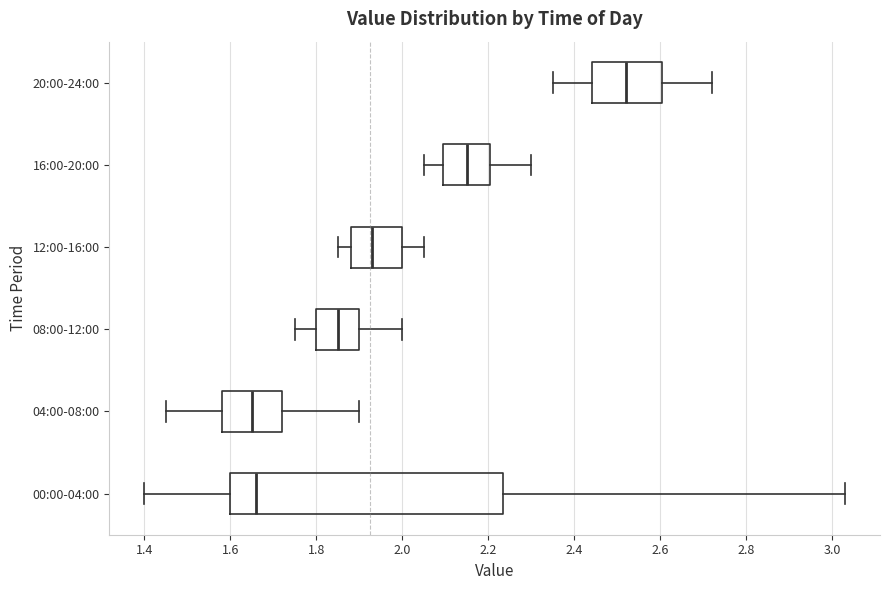

Where does the median line of the box for 00:00-04:00 sit on the x-axis? The values are not printed on the chart, so give them approximately, as read against the axis.

1.66